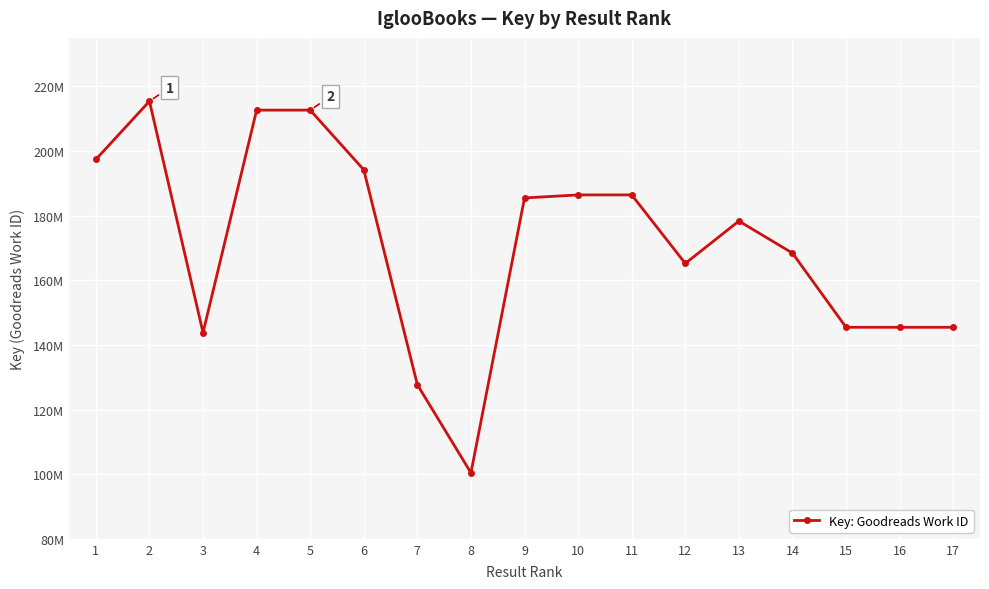

Is it true that the value at 15 is 145453170?

True